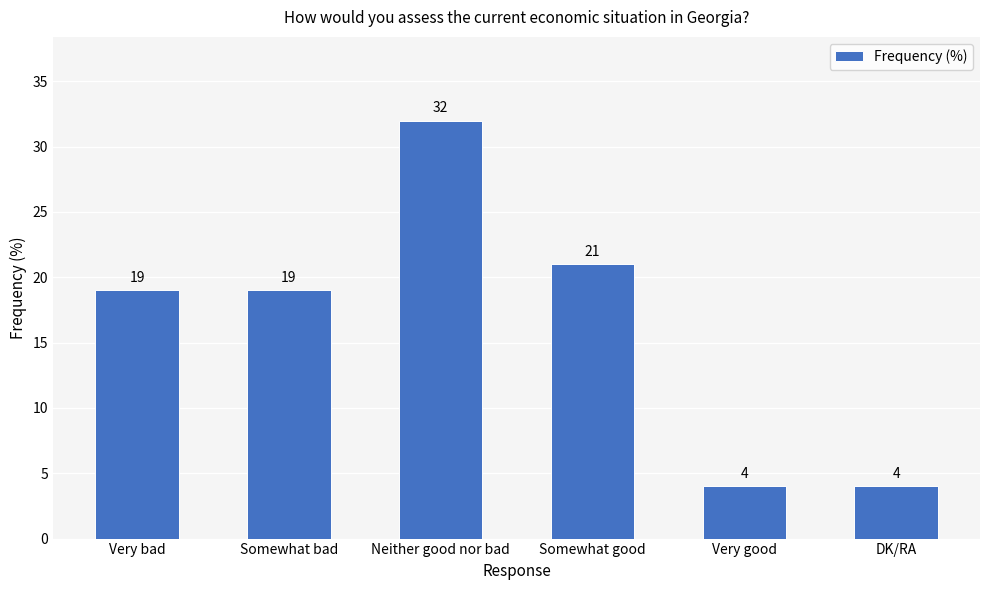

What is the label of the 2nd bar from the left?

Somewhat bad